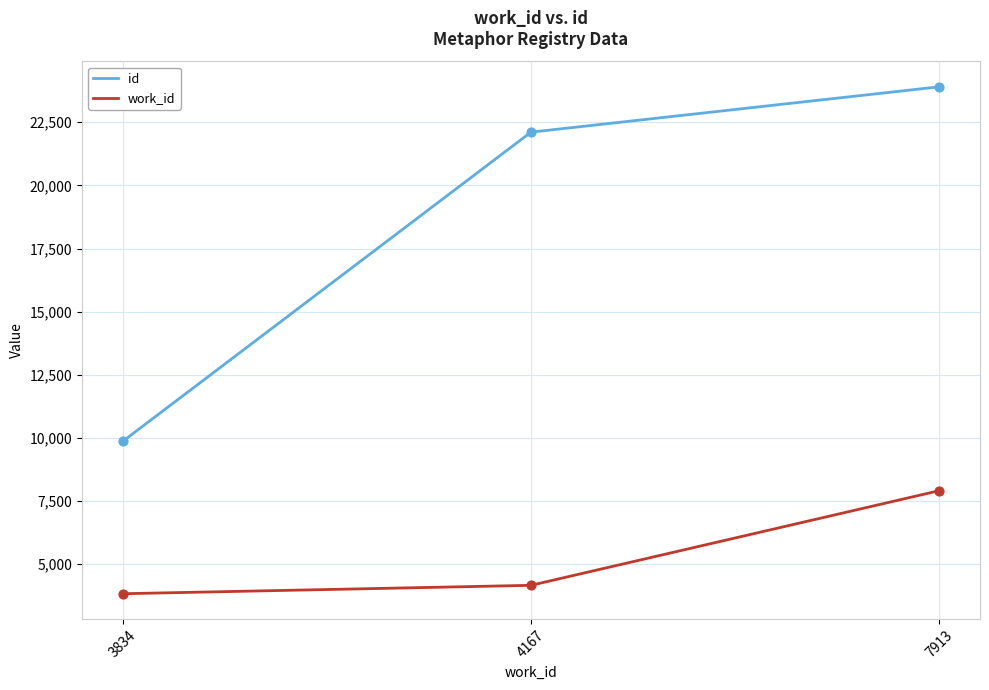

Which series has the widest spread of values?

id